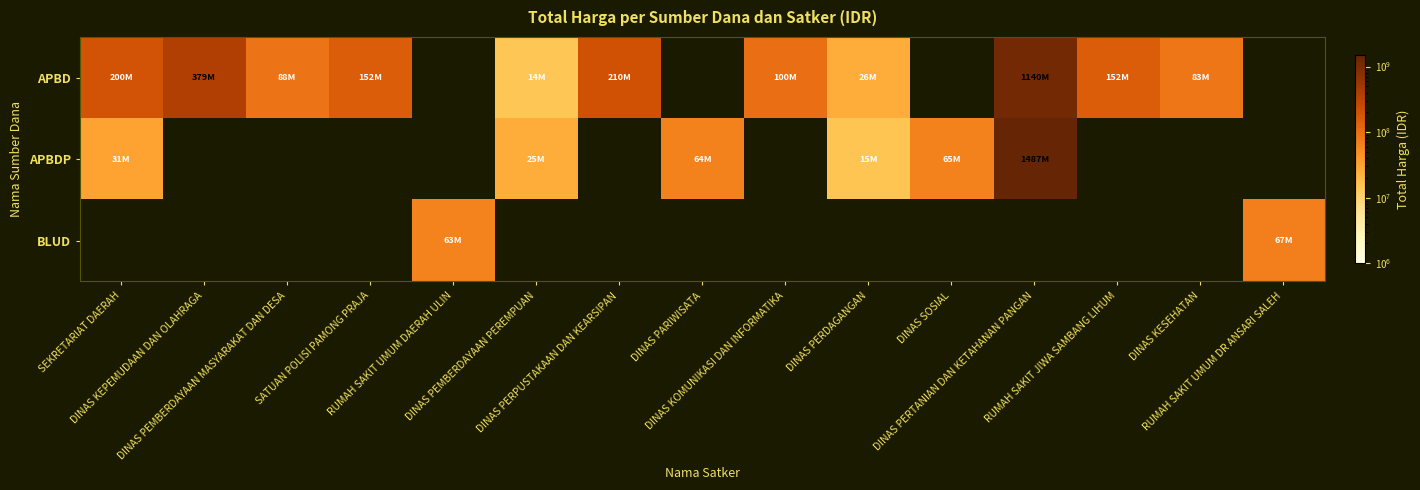

List the series in order of their overall mean, highest first.

APBD, APBDP, BLUD